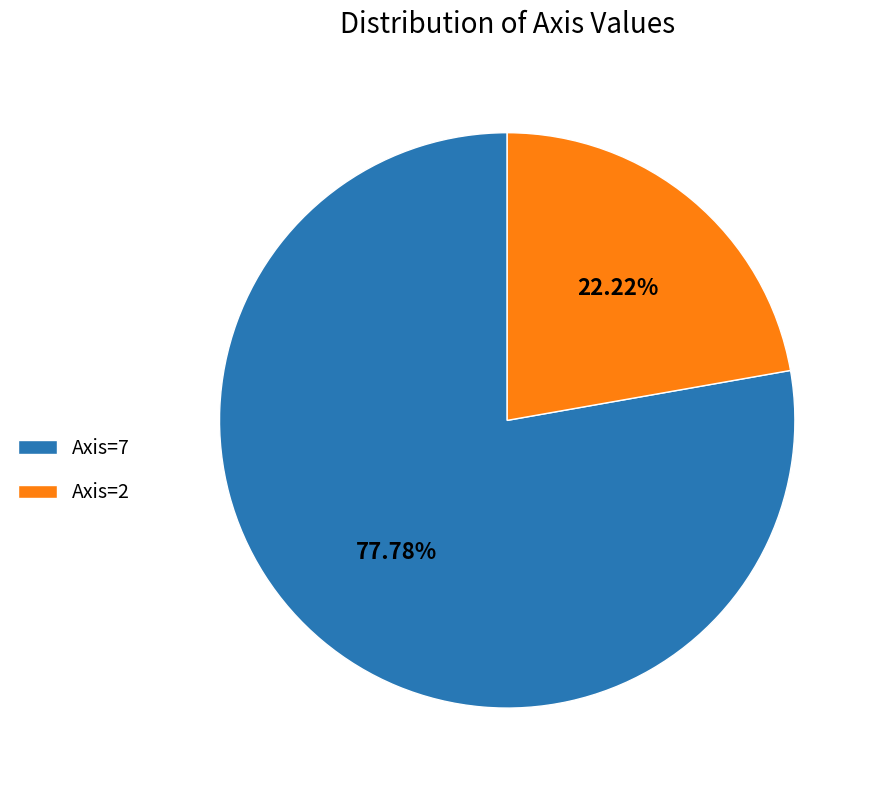

To the nearest percent, what is the difference between the largest and smallest slice percentages?

56%